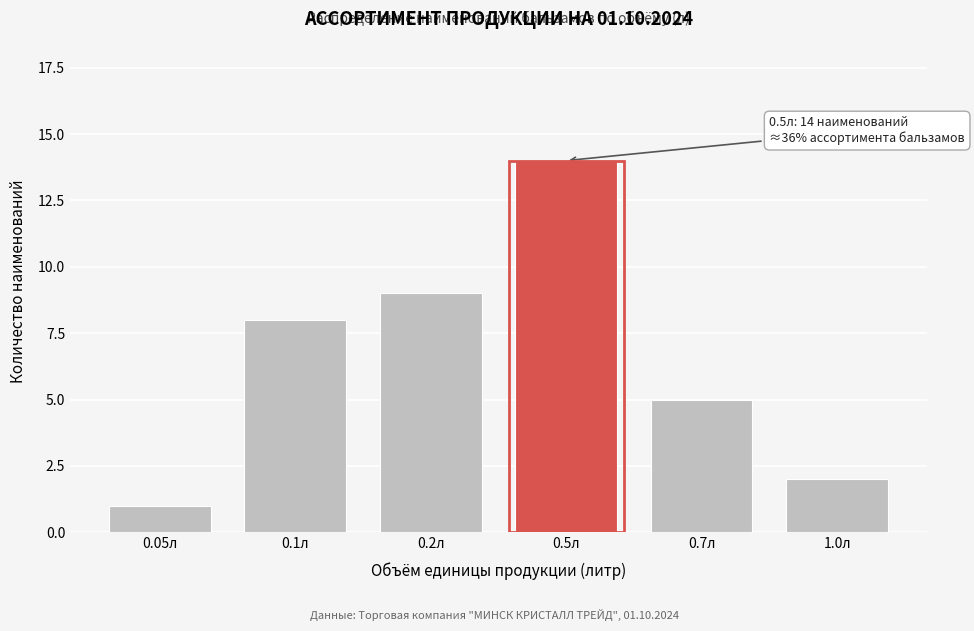

Reading left to right, list all the values displayed in this chart.

0.05л=1	0.1л=8	0.2л=9	0.5л=14	0.7л=5	1.0л=2